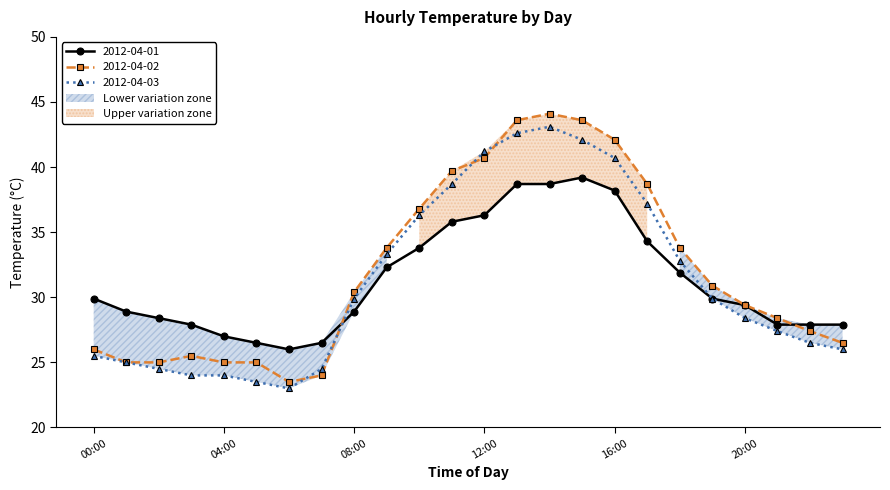

Reading left to right, extract all data points from this chart.

2012-04-01: 00:00=29.9	01:00=28.9	02:00=28.4	03:00=27.9	04:00=27.0	05:00=26.5	06:00=26.0	07:00=26.5	08:00=28.9	09:00=32.3	10:00=33.8	11:00=35.8	12:00=36.3	13:00=38.7	14:00=38.7	15:00=39.2	16:00=38.2	17:00=34.3	18:00=31.9	19:00=29.9	20:00=29.4	21:00=27.9	22:00=27.9	23:00=27.9
2012-04-02: 00:00=26.0	01:00=25.0	02:00=25.0	03:00=25.5	04:00=25.0	05:00=25.0	06:00=23.5	07:00=24.0	08:00=30.4	09:00=33.8	10:00=36.8	11:00=39.7	12:00=40.7	13:00=43.6	14:00=44.1	15:00=43.6	16:00=42.1	17:00=38.7	18:00=33.8	19:00=30.9	20:00=29.4	21:00=28.4	22:00=27.4	23:00=26.5
2012-04-03: 00:00=25.5	01:00=25.0	02:00=24.5	03:00=24.0	04:00=24.0	05:00=23.5	06:00=23.0	07:00=24.5	08:00=29.9	09:00=33.3	10:00=36.3	11:00=38.7	12:00=41.2	13:00=42.6	14:00=43.1	15:00=42.1	16:00=40.7	17:00=37.2	18:00=32.8	19:00=29.9	20:00=28.4	21:00=27.4	22:00=26.5	23:00=26.0